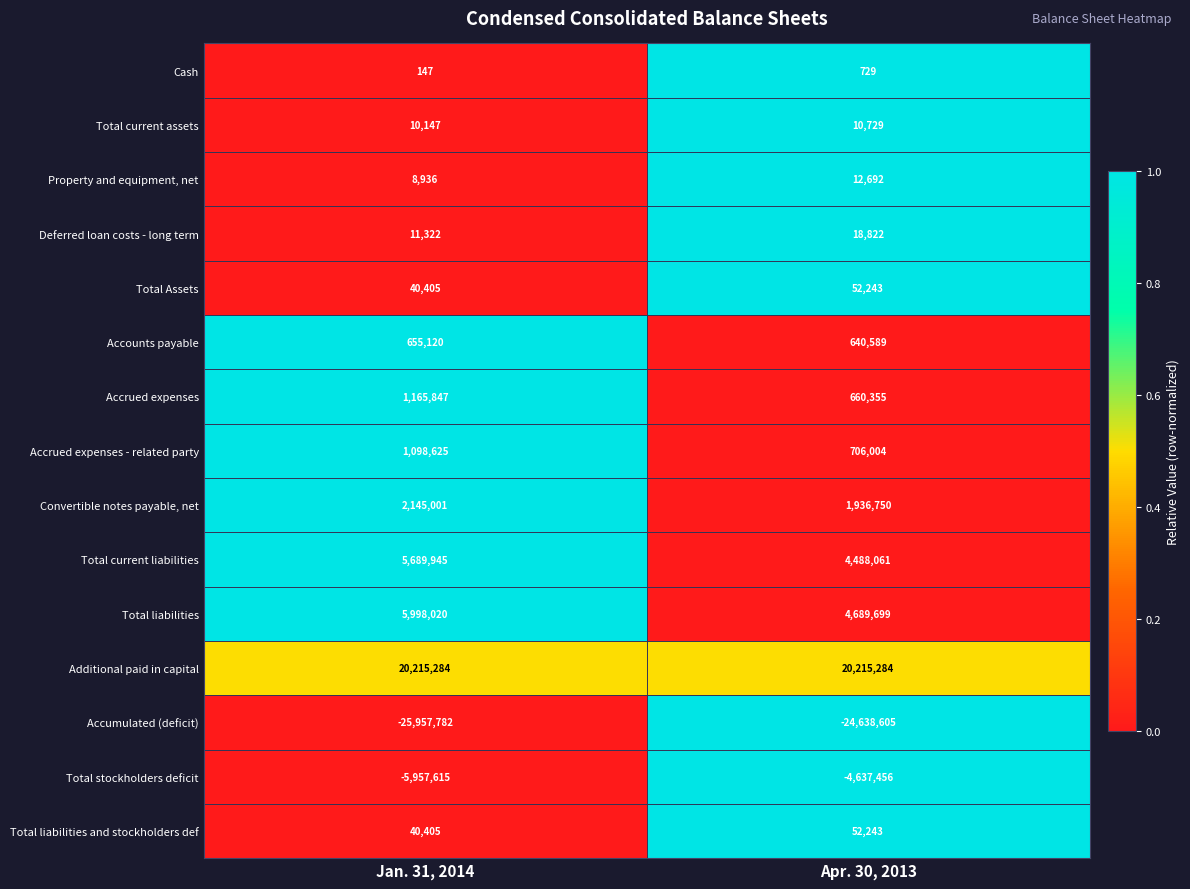

True or false: Total liabilities has a value of 1360083 at Apr. 30, 2013.

False